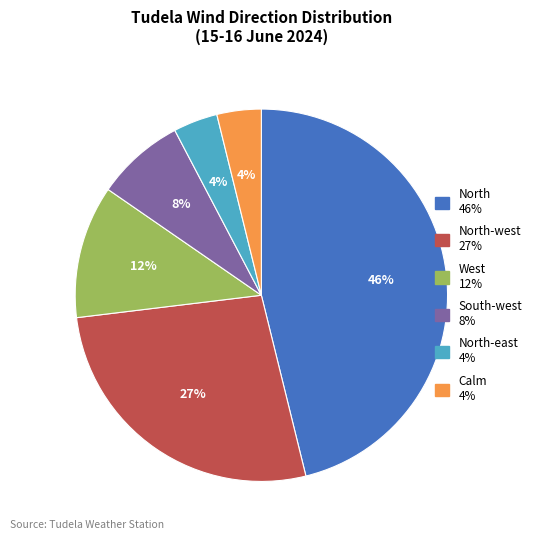

Is there any slice that represents more than half of the pie?

No